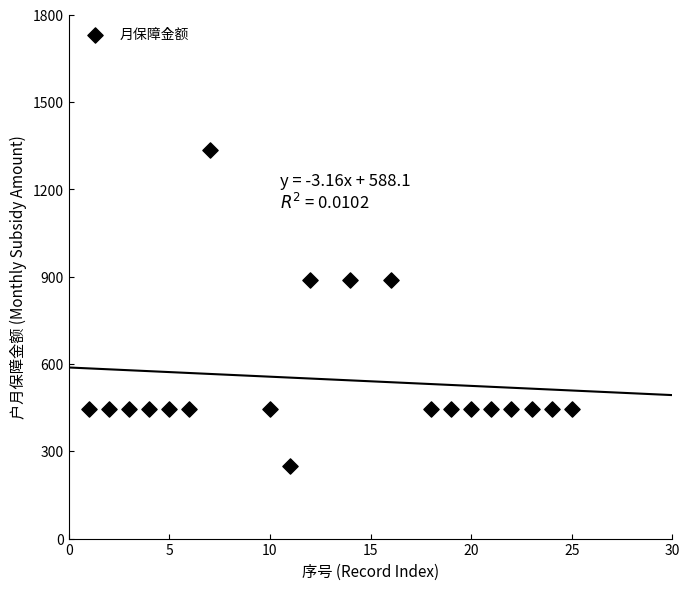

What is the range of Y values (max minus min)?

1085